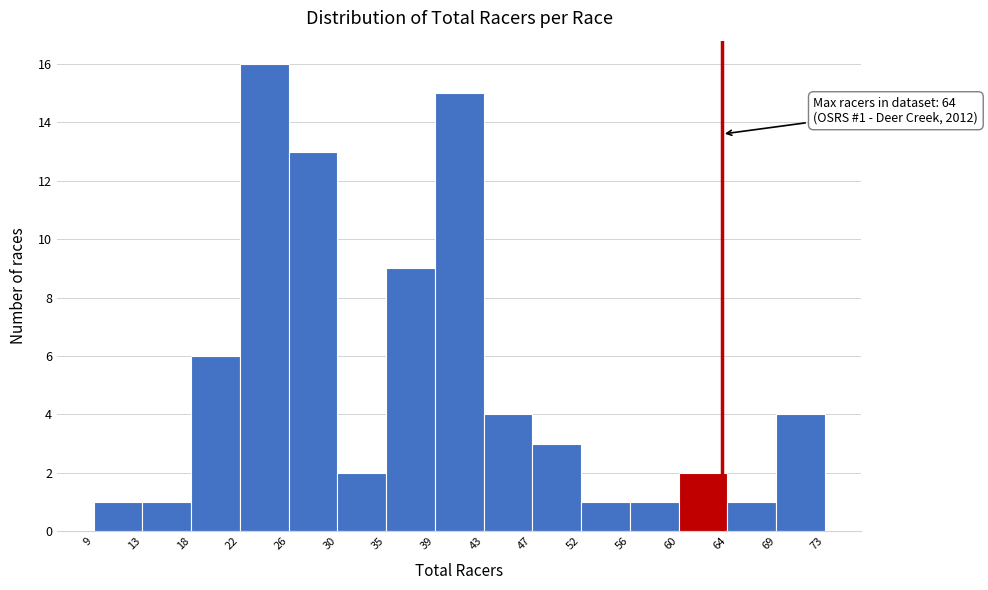

Which range on the x-axis has the tallest bar?

22 to 26